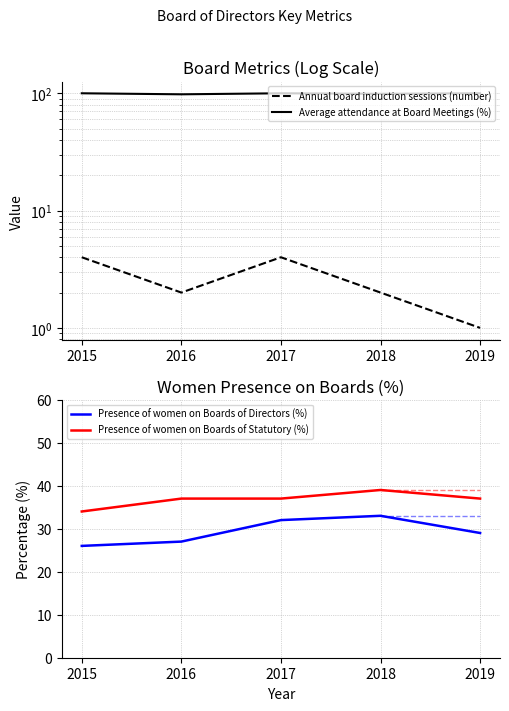

The value of Presence of women on Boards of Statutory (%) at 2019 is 21. True or false?

False